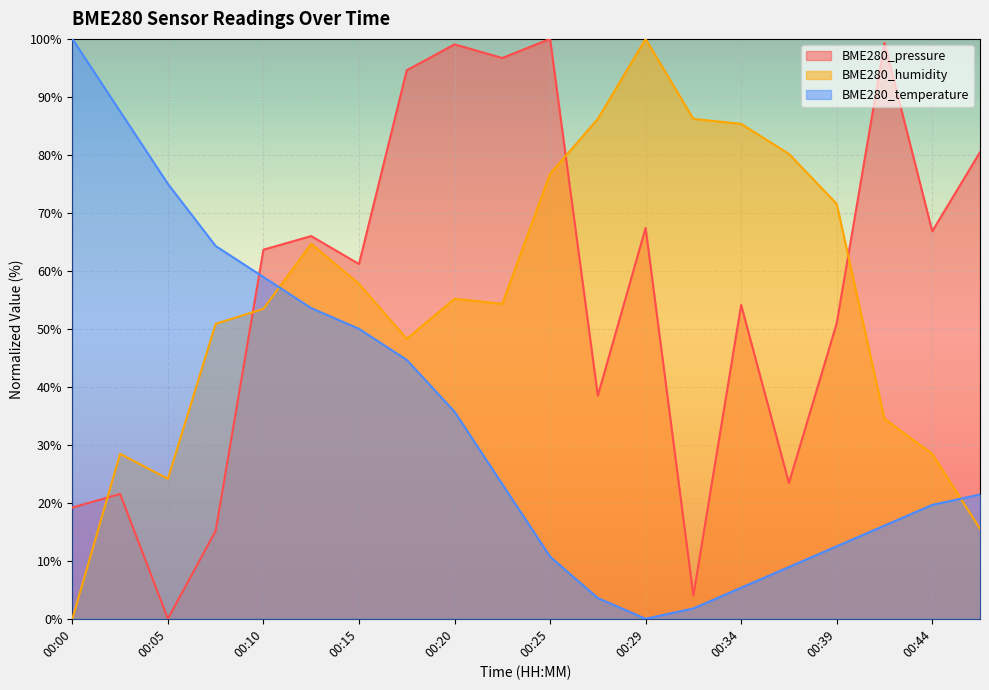

The BME280_humidity series shows 15.5 at 00:47. True or false?

True